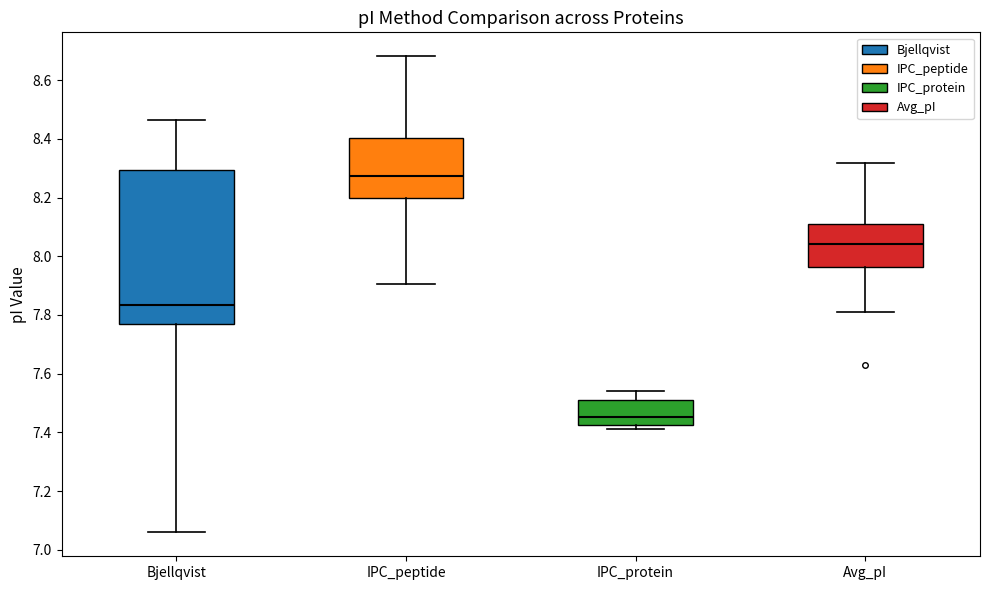

Comparing the boxes themselves (not the whiskers), which one is the tallest?

Bjellqvist